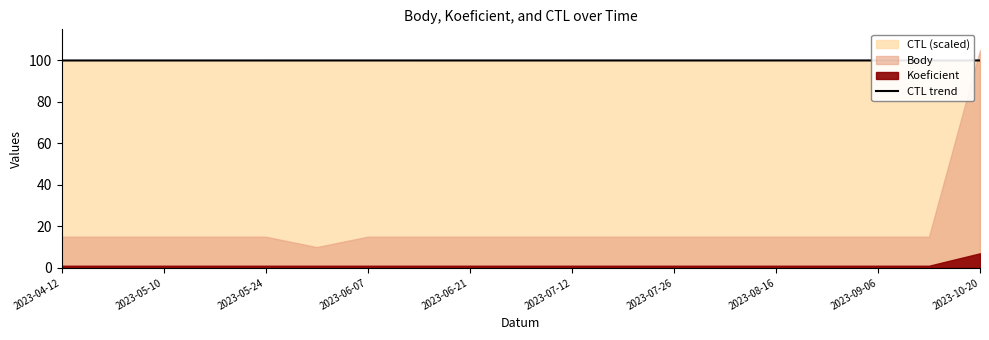

The value of CTL trend at 2023-06-07 is 157.4. True or false?

False